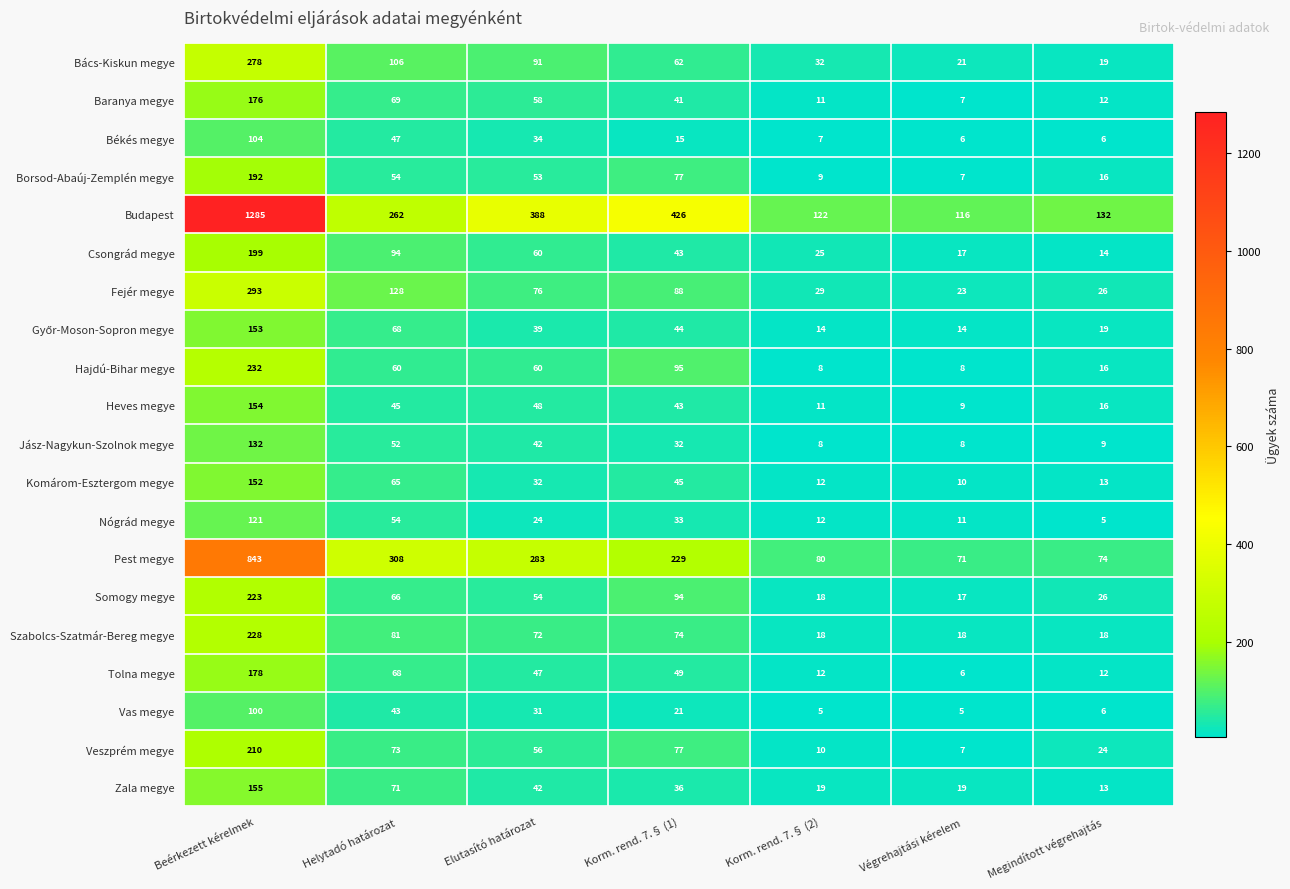

Which series has the largest range (max minus min)?

Budapest